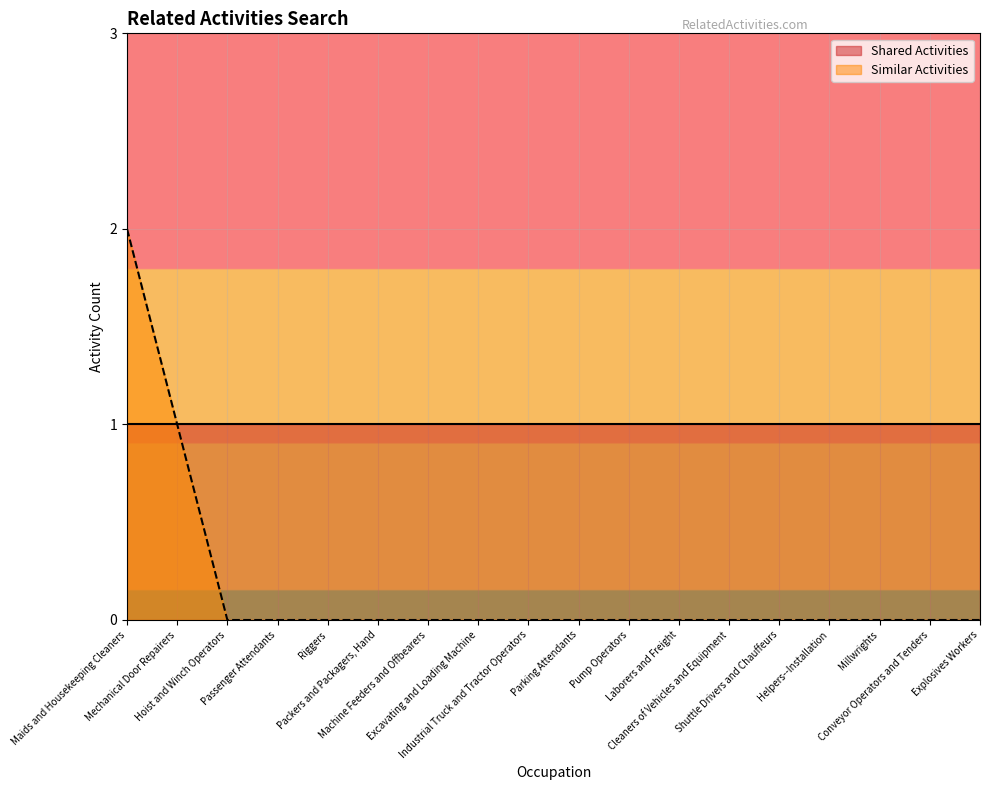

Which has a higher value, Hoist and Winch Operators or Parking Attendants?

Hoist and Winch Operators